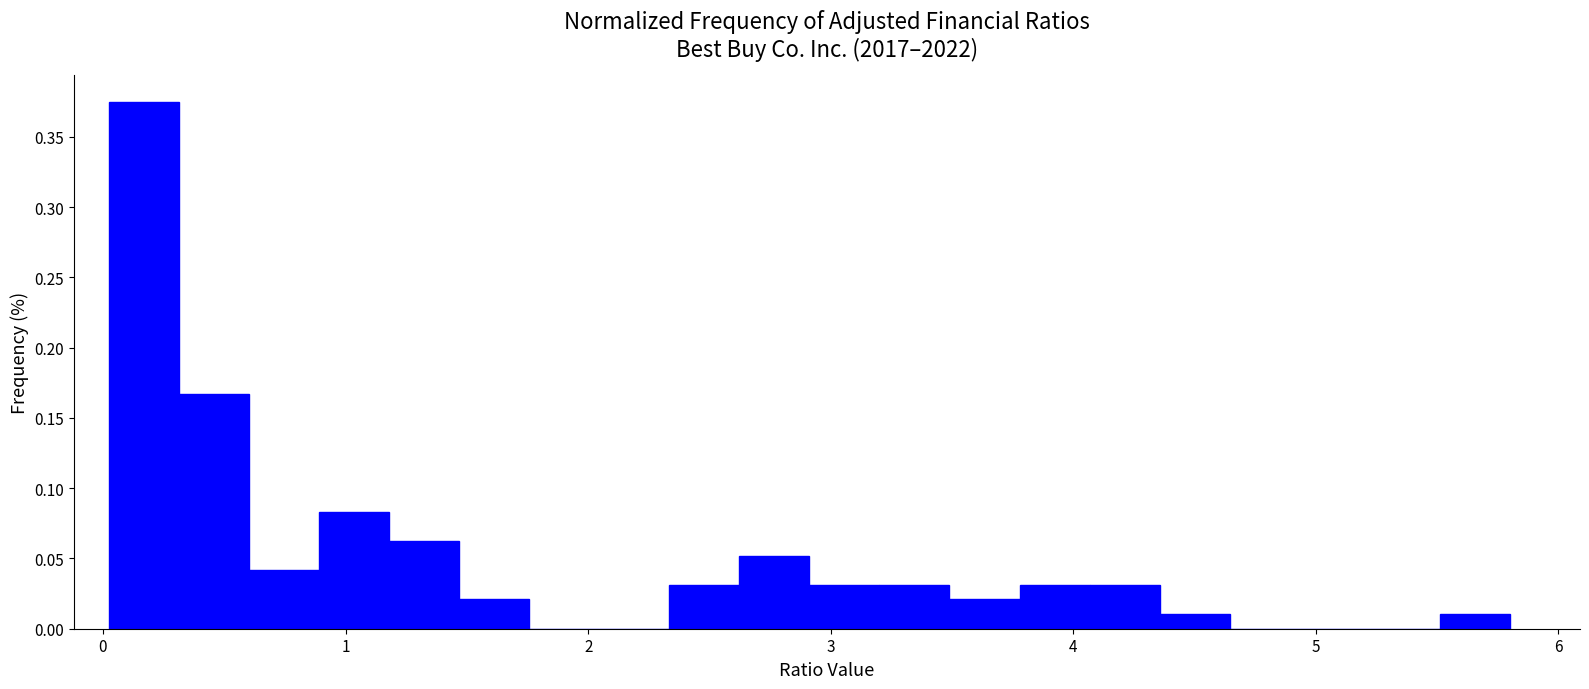

Read against the x-axis, roughly where is the centre of the tallest bar?

0.2